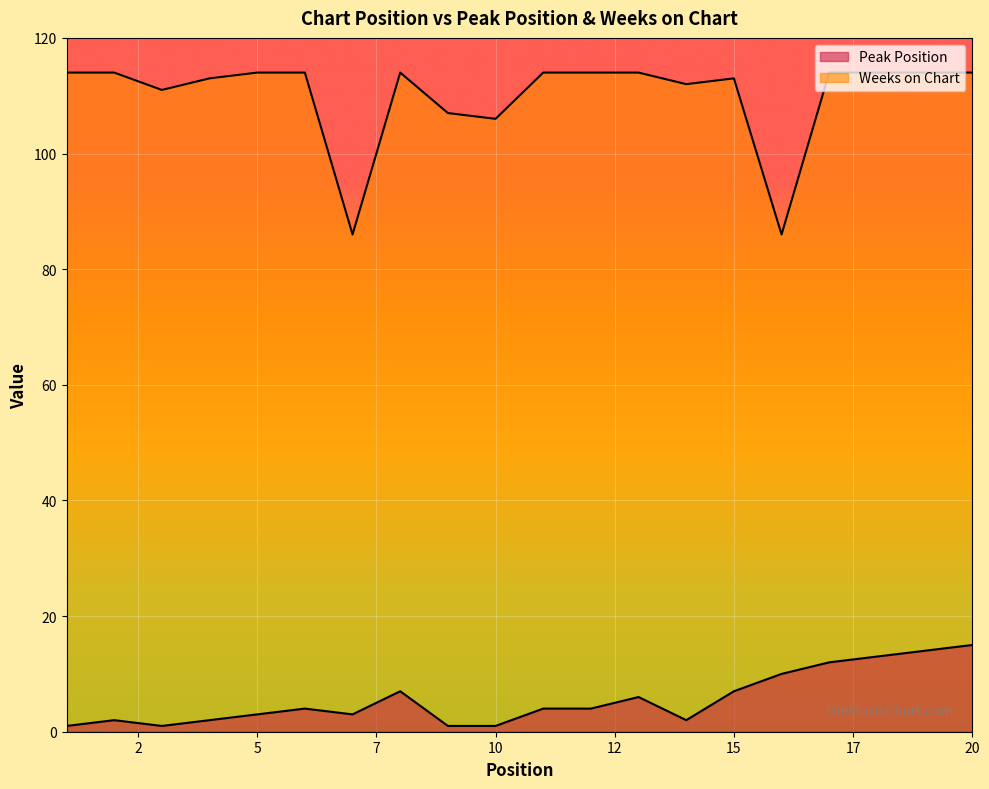

At which label does Peak Position reach its minimum?

1